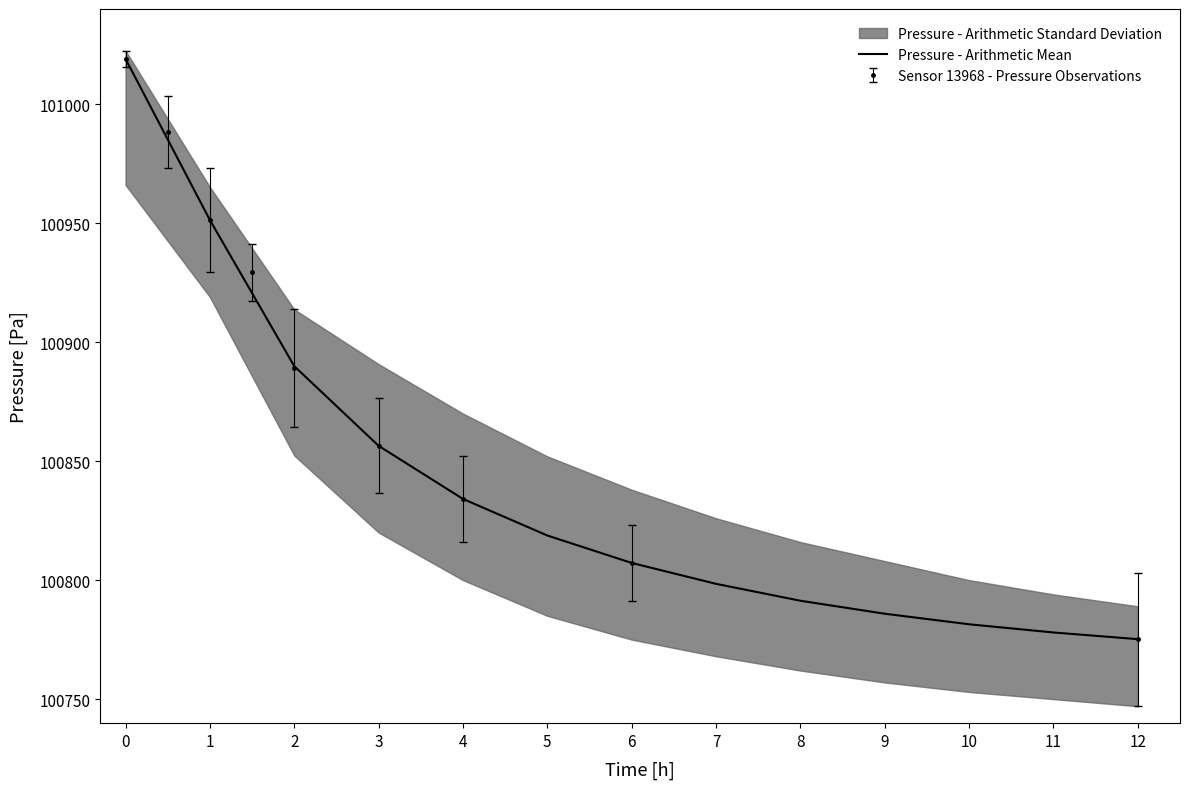

The chart shows a value of 143733.1 at 10. True or false?

False